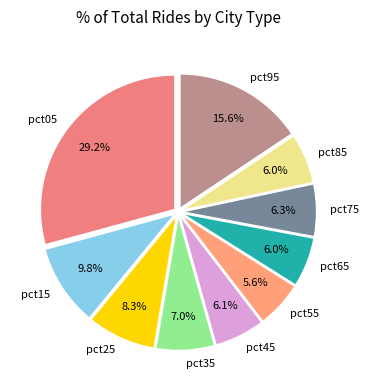

Count the number of slices in the pie.

10